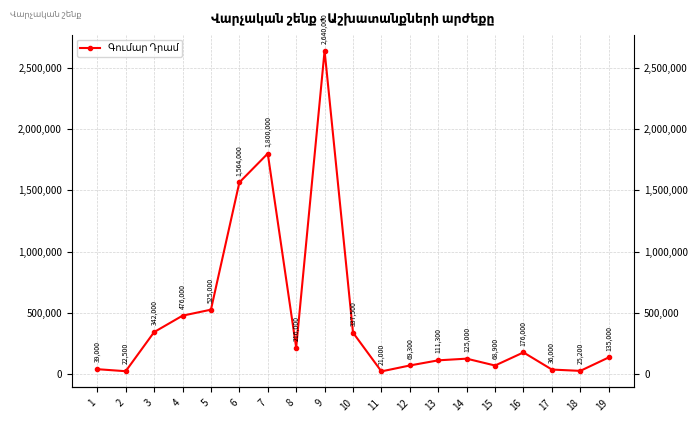

At which label is the value closest to 1330500?

6